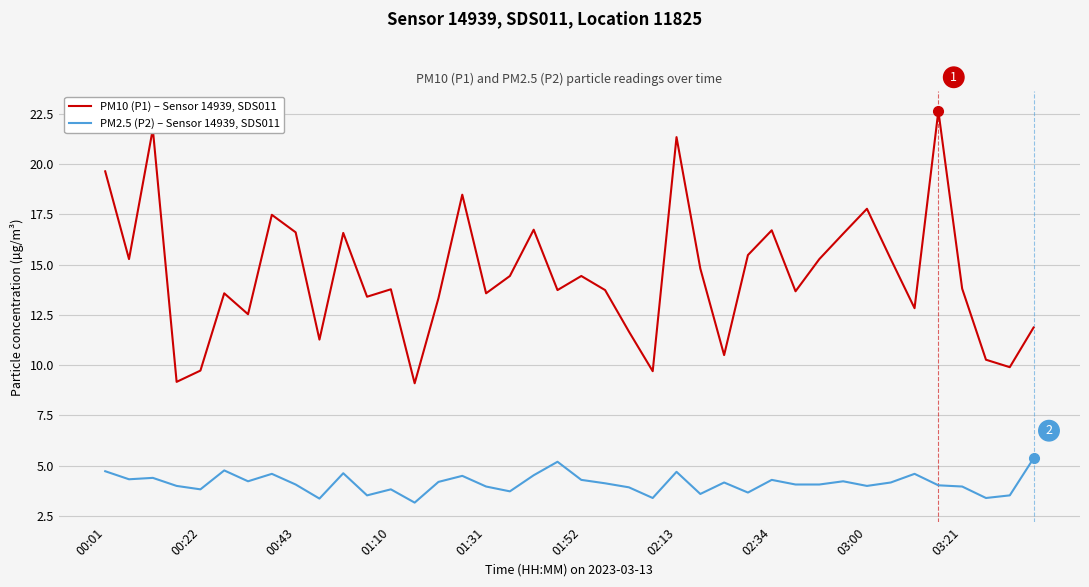

True or false: PM2.5 (P2) – Sensor 14939, SDS011 and PM10 (P1) – Sensor 14939, SDS011 cross at least once.

False